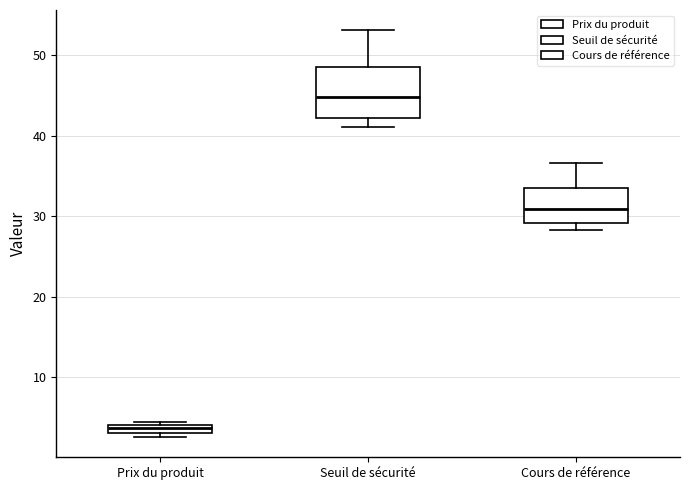

Comparing the boxes themselves (not the whiskers), which one is the tallest?

Seuil de sécurité